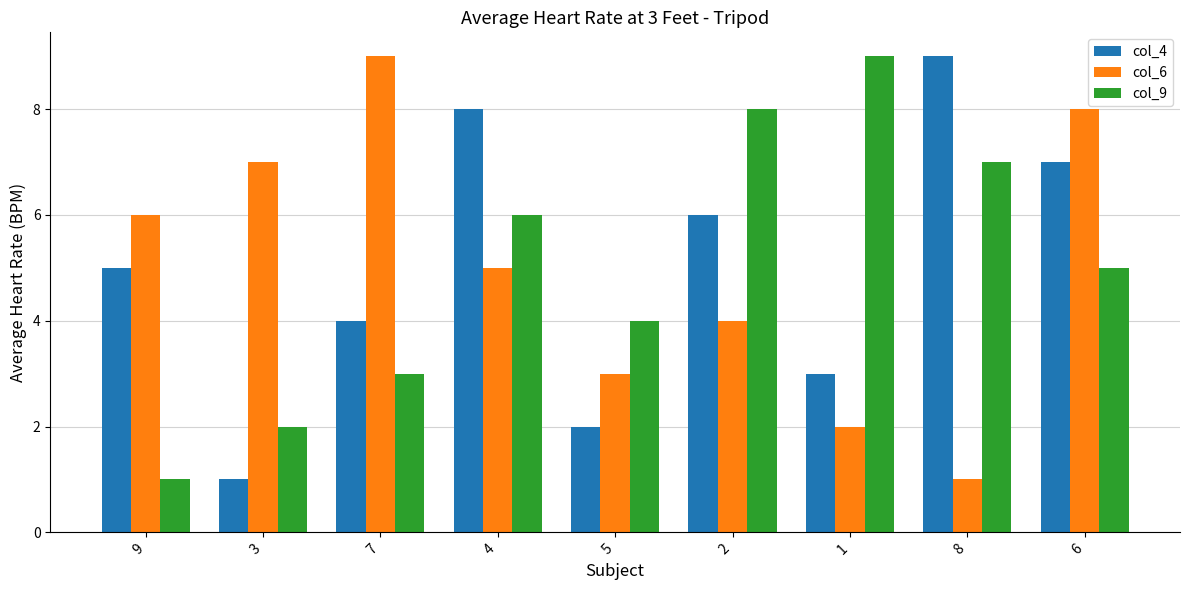

Which series changed the most between 2 and 6?

col_6